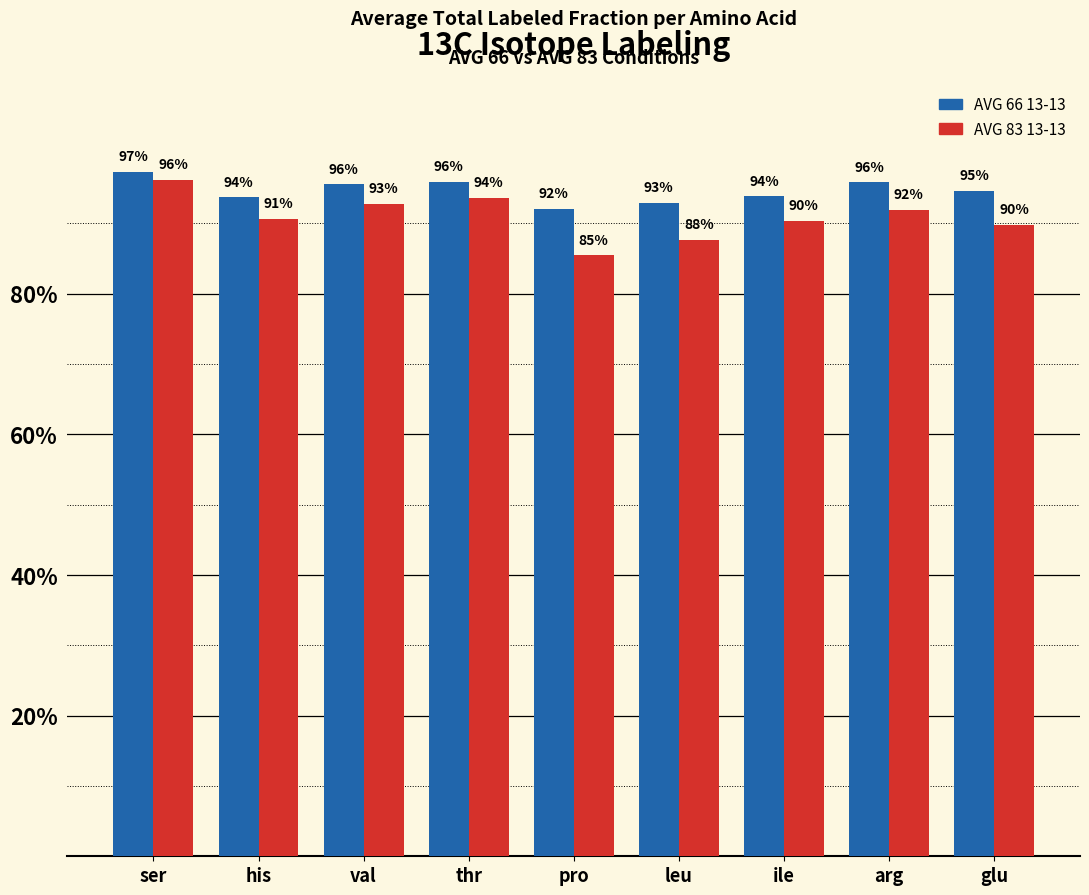

What is the total value across all series at his?

1.8